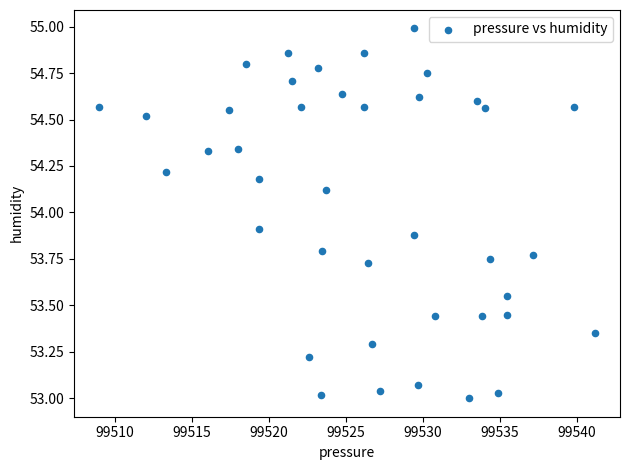

What is the range of X values (max minus min)?

32.2